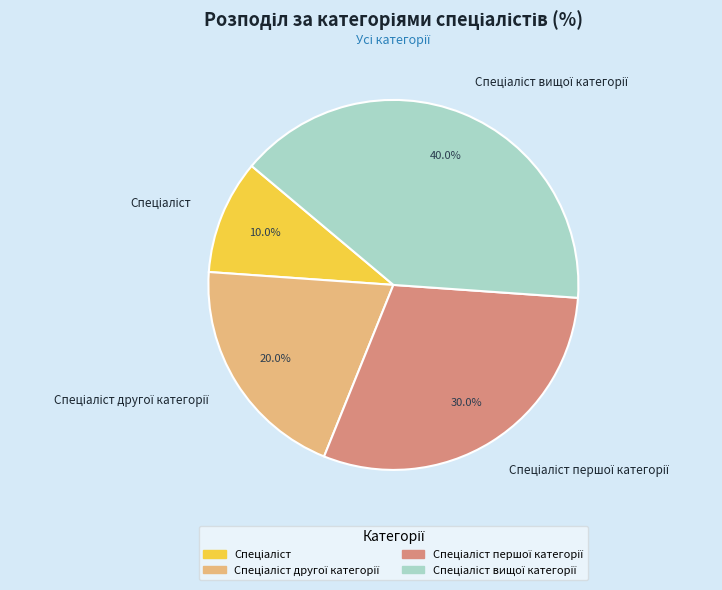

Is there any slice that represents more than half of the pie?

No